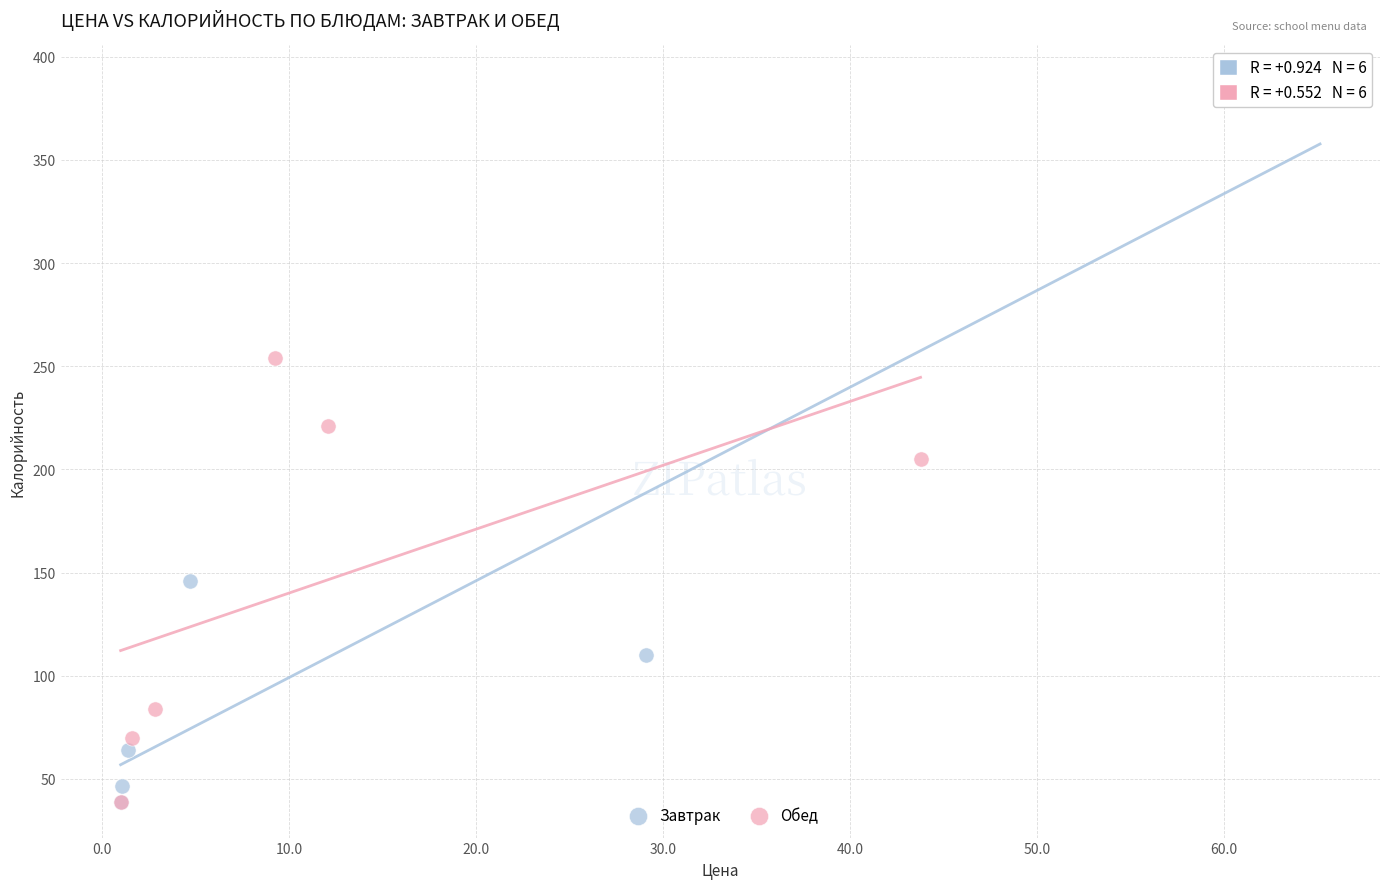

Which series has the widest spread of Y values?

Завтрак